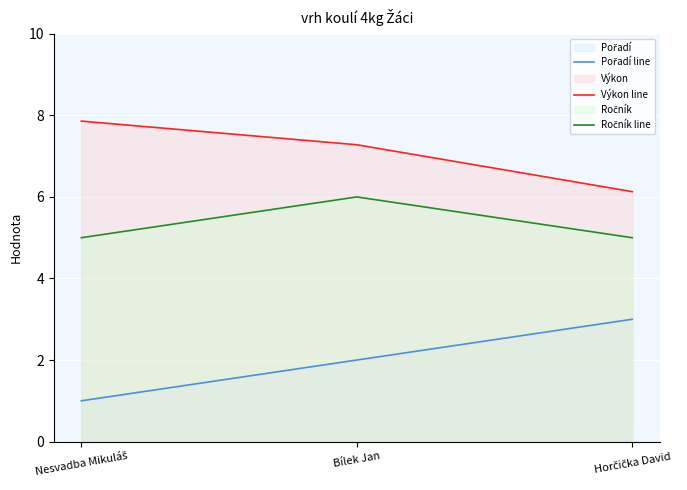

What position from the right is Nesvadba Mikuláš?

3